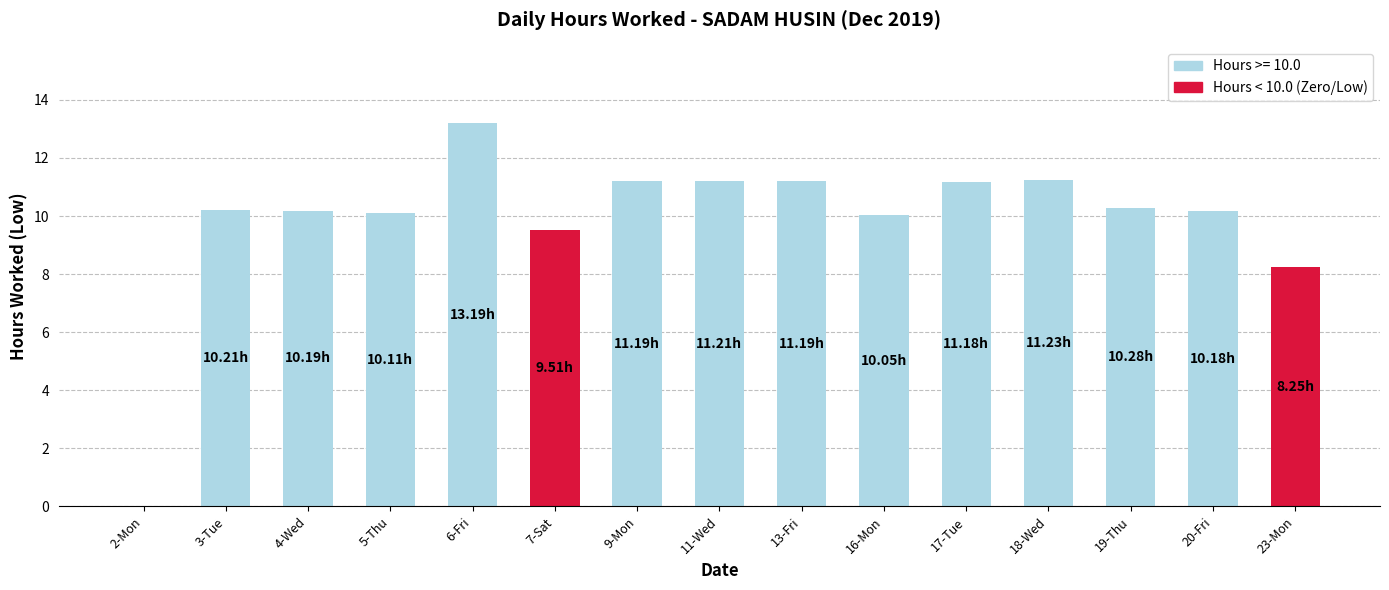

What is the change in value from 20-Fri to 23-Mon?

-1.9